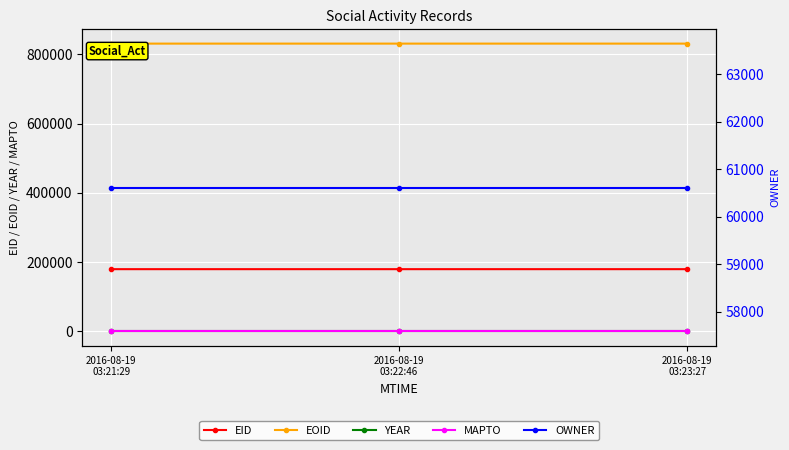

Reading left to right, extract all data points from this chart.

EID: 179863	179864	179865
EOID: 830751	830753	830755
YEAR: 2010	2010	2010
MAPTO: 0	0	0
OWNER: 60610	60610	60610